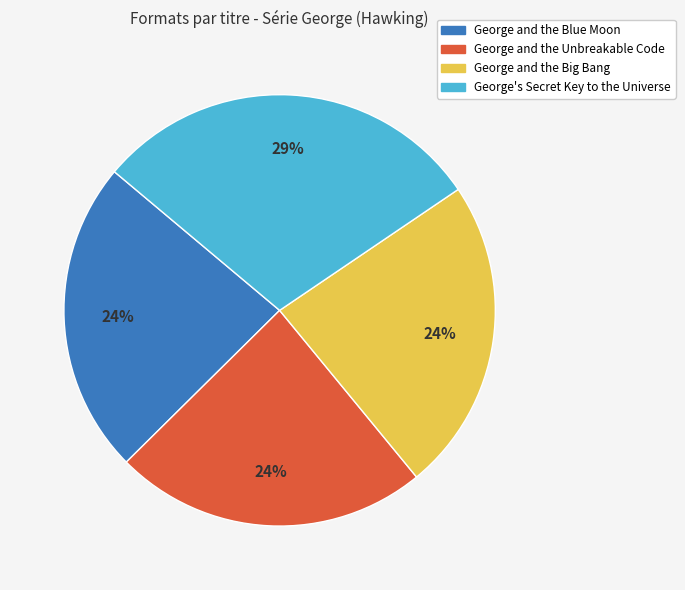

What is the ratio of the value at George and the Big Bang to the value at George and the Blue Moon?

1.0